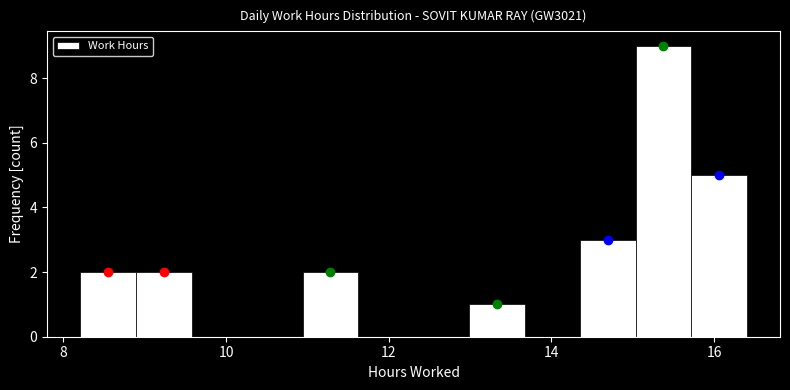

Read against the x-axis, roughly where is the centre of the tallest bar?

15.4